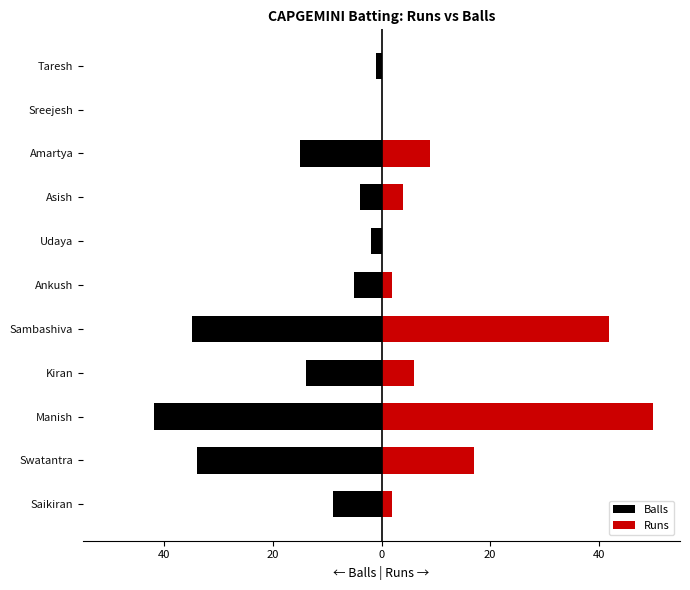

Which series changed the most between Swatantra and Taresh?

Balls